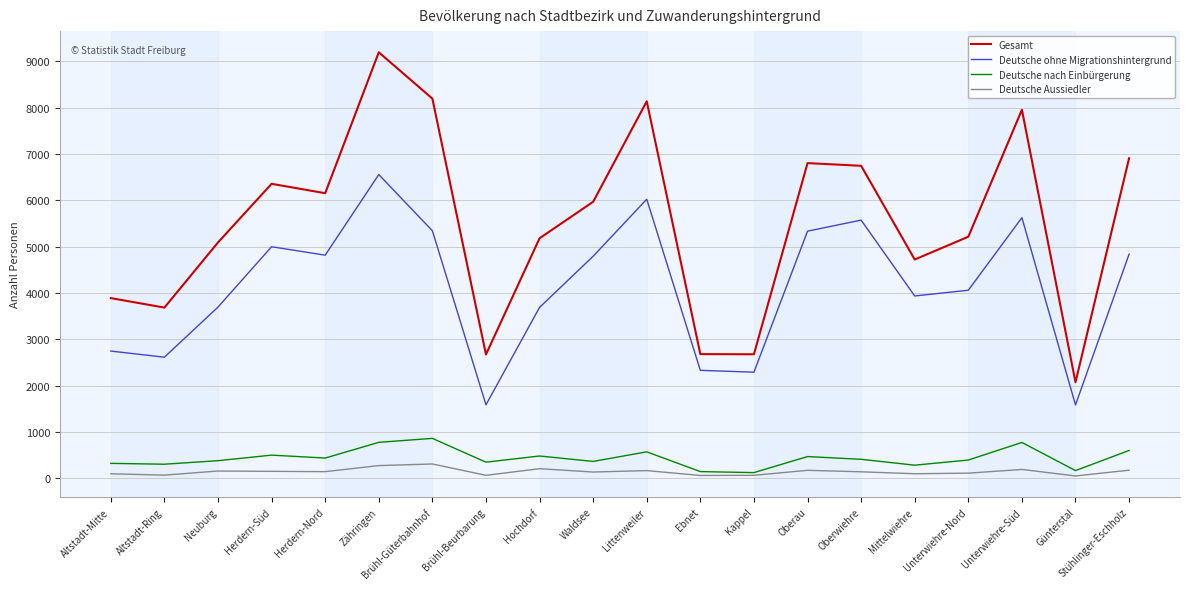

Where is the first local maximum for Deutsche ohne Migrationshintergrund?

Herdern-Süd